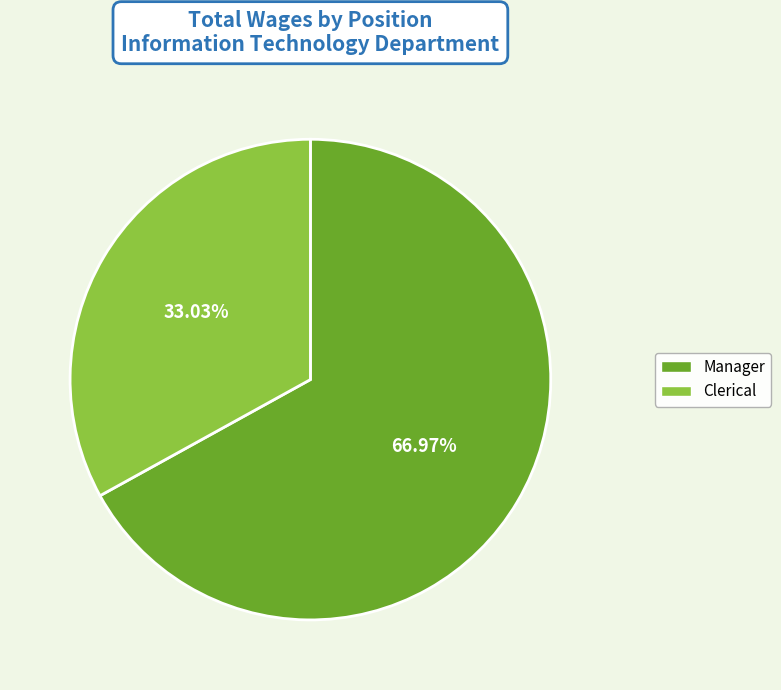

The Manager slice represents 67% of the pie. True or false?

True